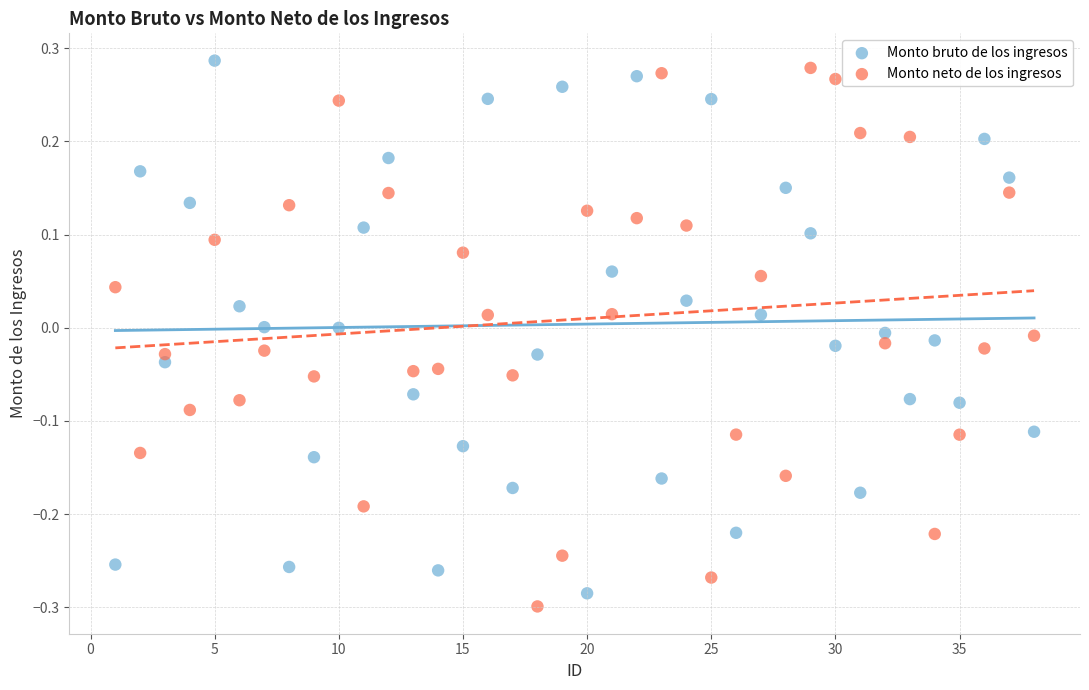

What are all the series names shown in the legend?

Monto bruto de los ingresos, Monto neto de los ingresos